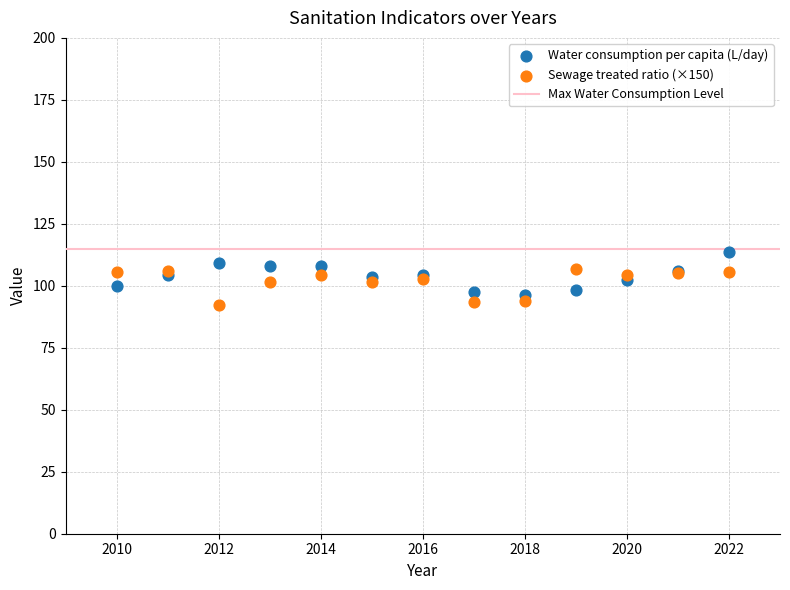

What is the X range (max minus min) for the scatter plot?

12.0